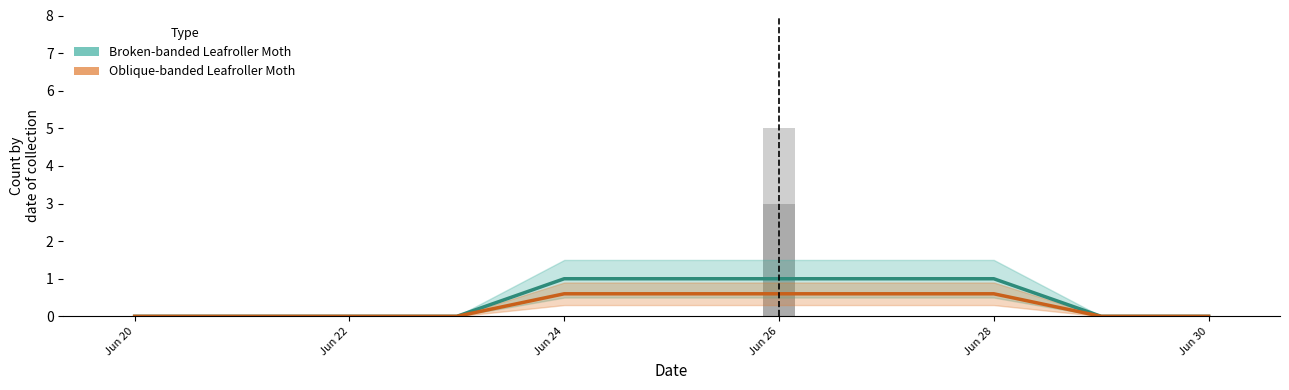

Which label corresponds to the largest value in the chart?

Jun 24